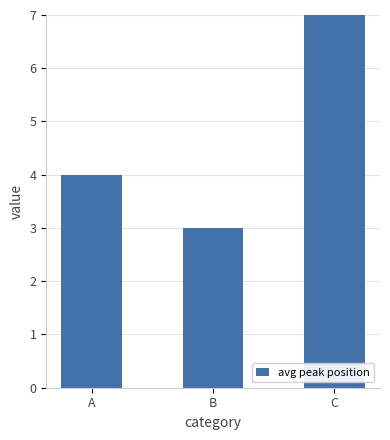

Rank the categories by value from lowest to highest.

B, A, C